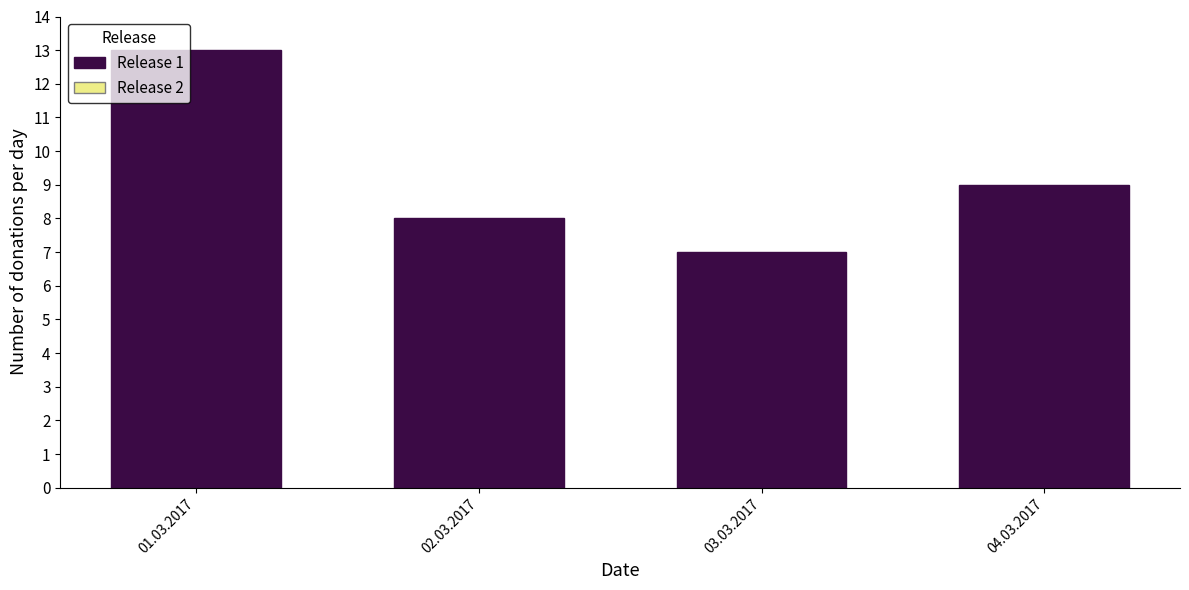

Reading left to right, what are all the values shown in this chart?

13	8	7	9